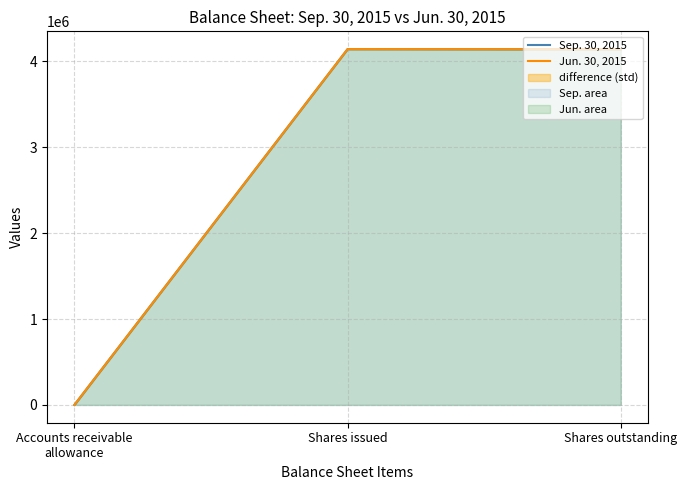

What position from the right is Shares outstanding?

1